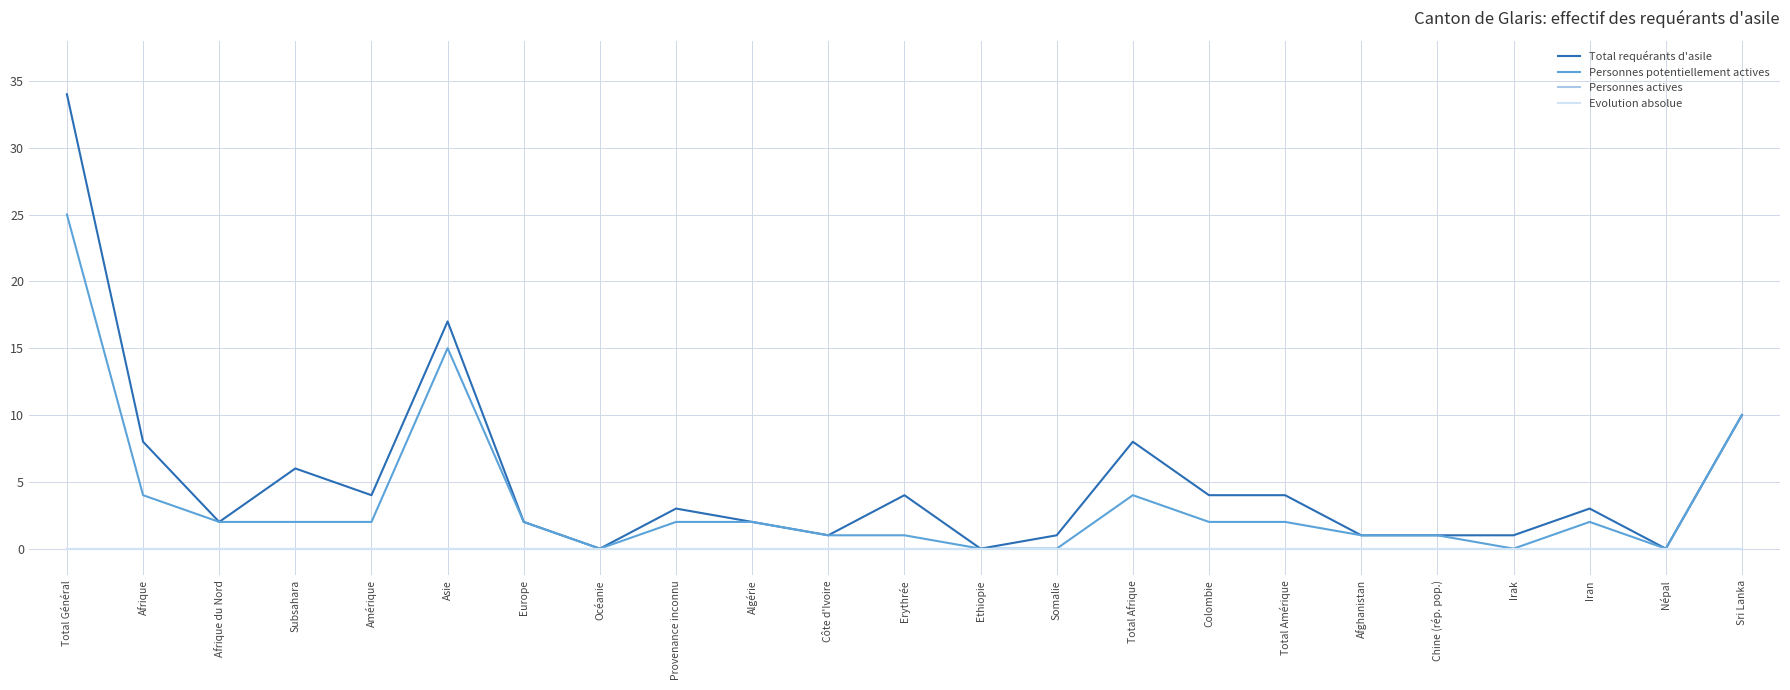

True or false: Total requérants d'asile and Evolution absolue intersect in this chart.

False